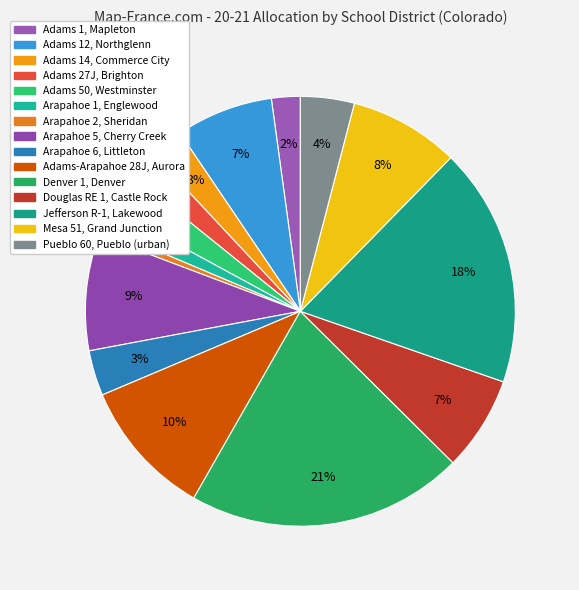

The Adams 50, Westminster slice represents 13% of the pie. True or false?

False